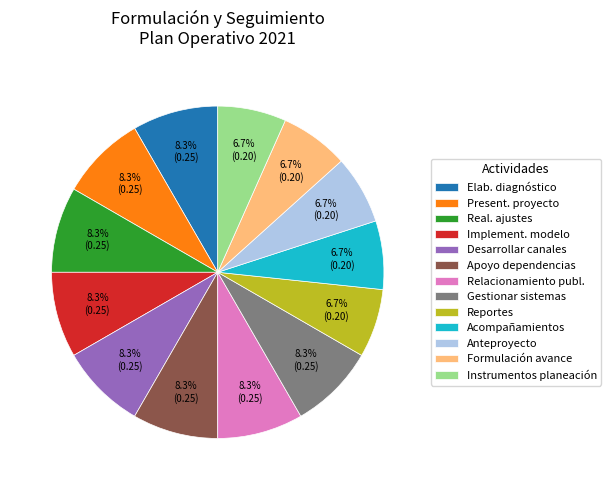

What percentage do Anteproyecto and Elab. diagnóstico together represent?

15.0%